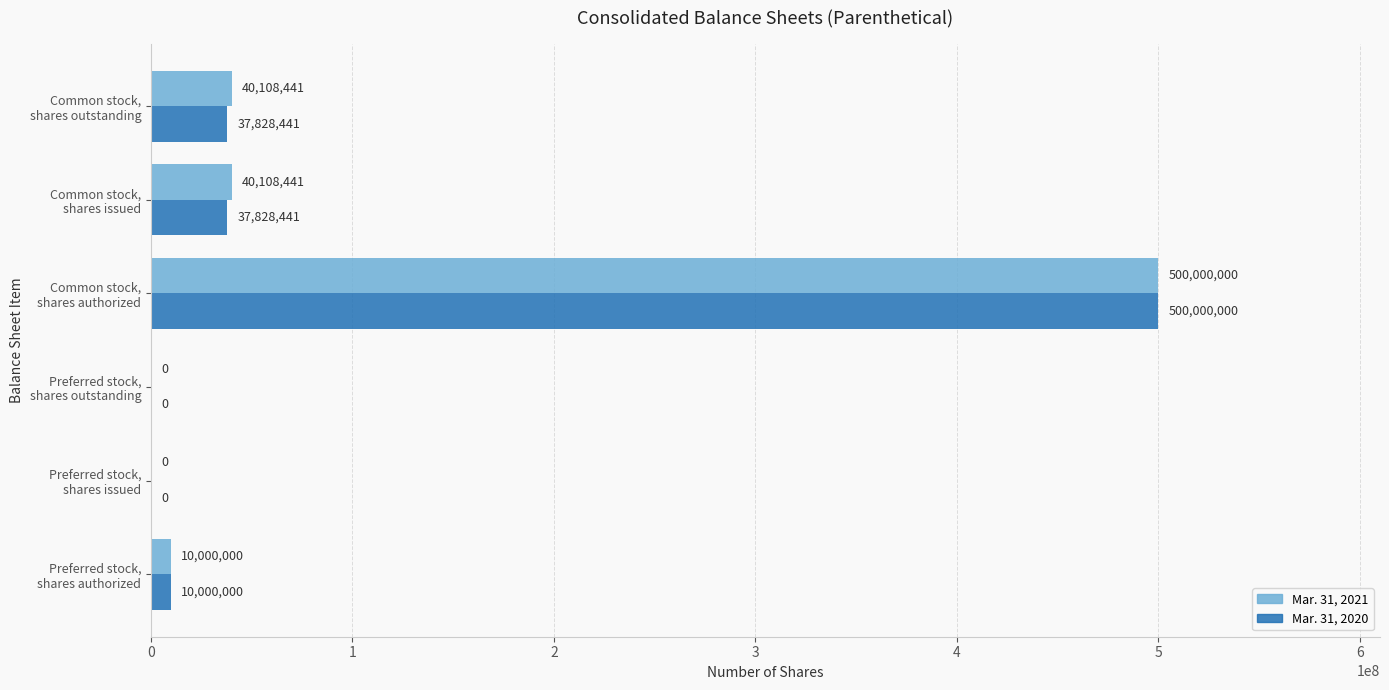

Which series has the largest total across all categories?

Mar. 31, 2021